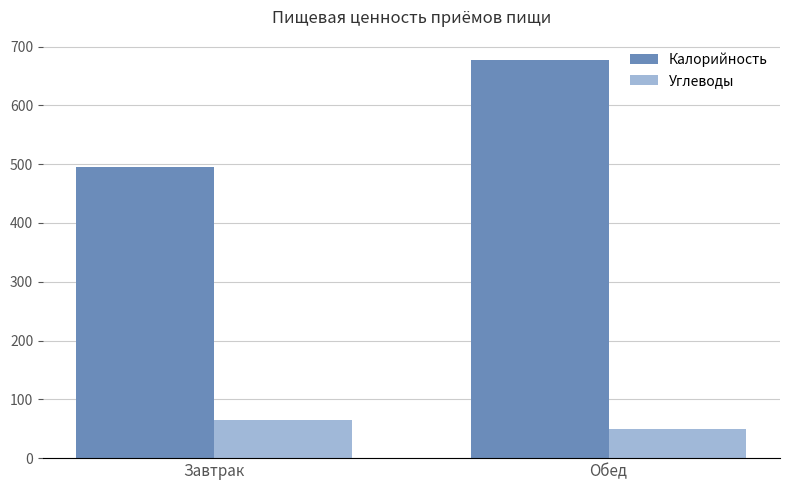

How many data points does each series have?

2